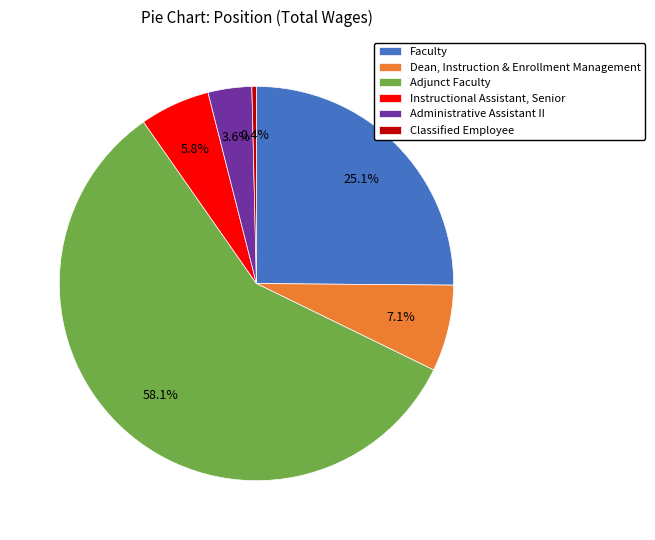

True or false: Faculty accounts for 33% of the total.

False